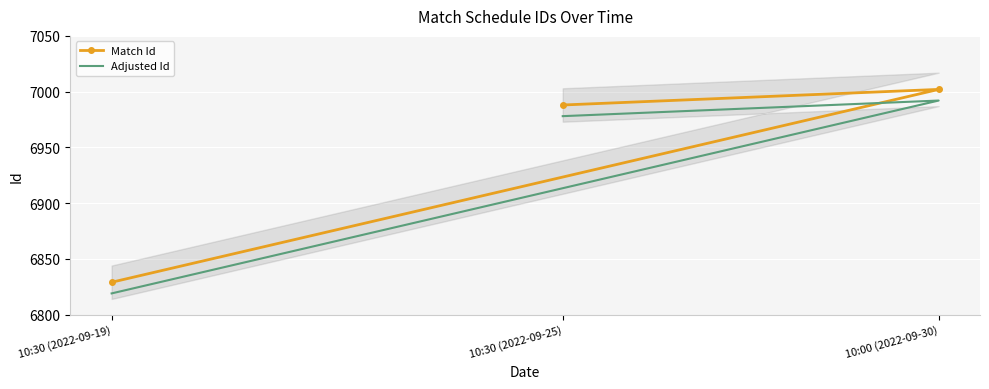

Reading left to right, list all the values displayed in this chart.

Match Id: 10:30 (2022-09-19)=6829	10:00 (2022-09-30)=7002	10:30 (2022-09-25)=6988
Adjusted Id: 10:30 (2022-09-19)=6819	10:00 (2022-09-30)=6992	10:30 (2022-09-25)=6978